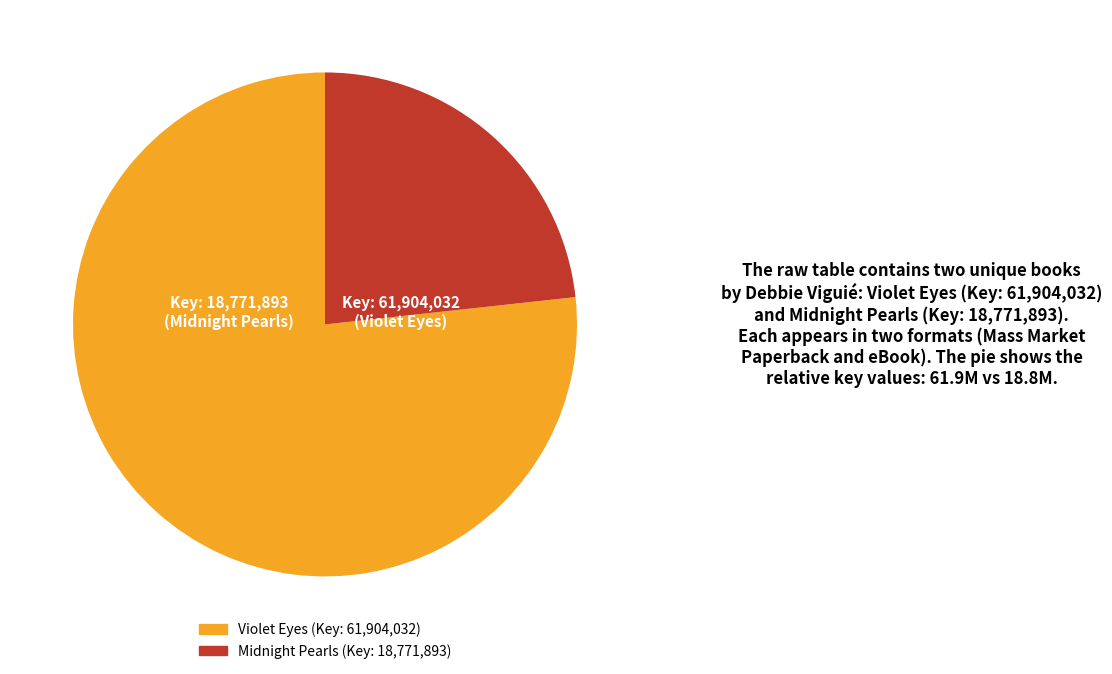

How many segments does this pie chart have?

2